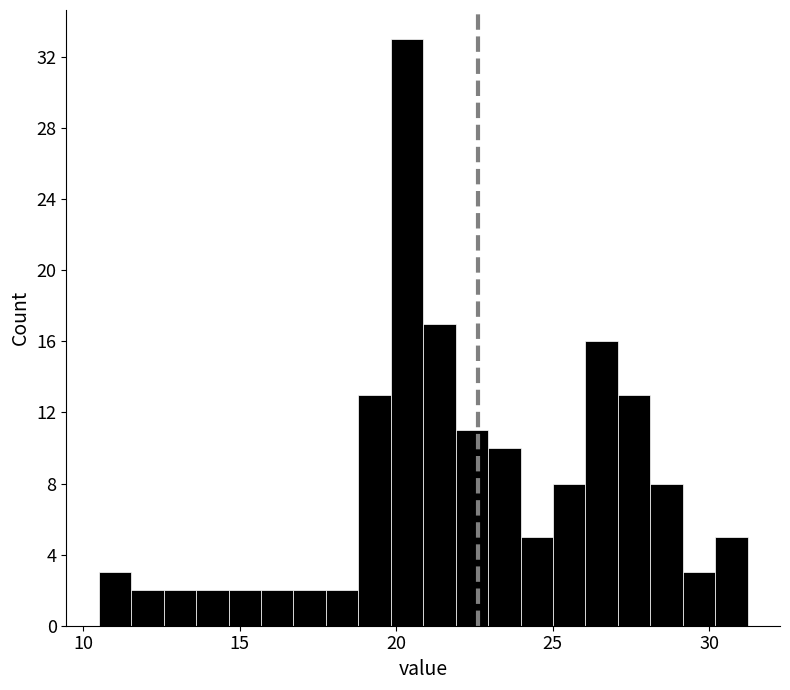

Read against the x-axis, roughly where is the centre of the tallest bar?

20.5